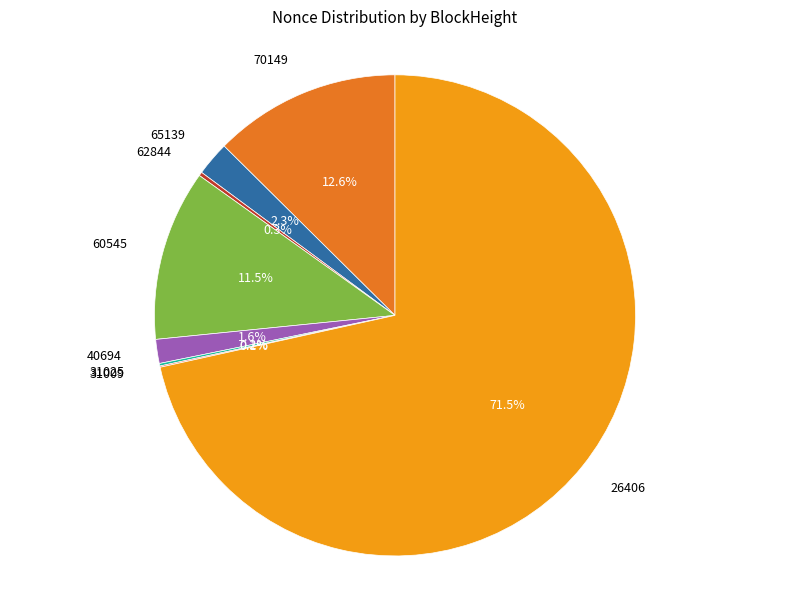

Is there a majority slice in this chart?

Yes